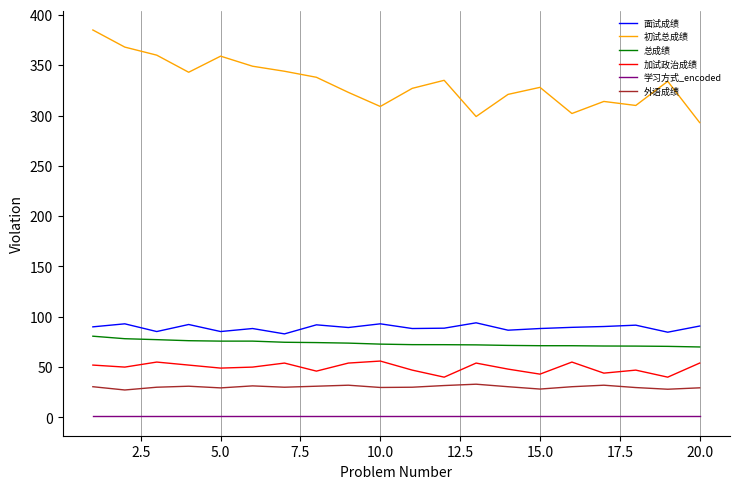

Which series has the largest range (max minus min)?

初试总成绩